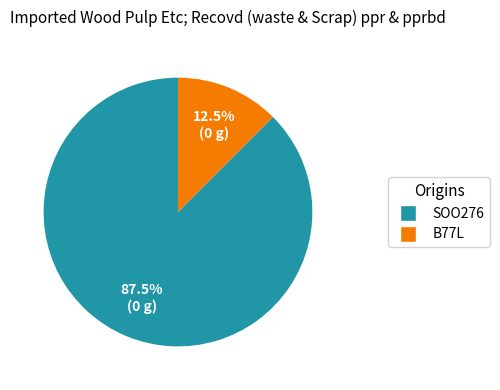

True or false: SOO276 accounts for 97% of the total.

False